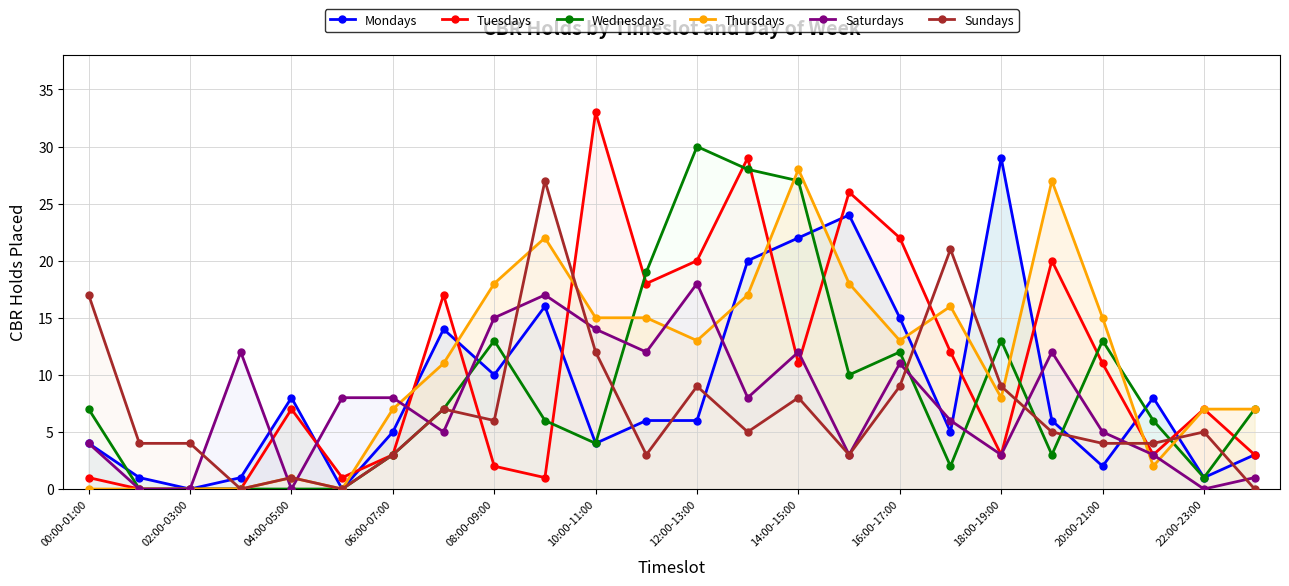

Where is the first local minimum for Mondays?

02:00-03:00